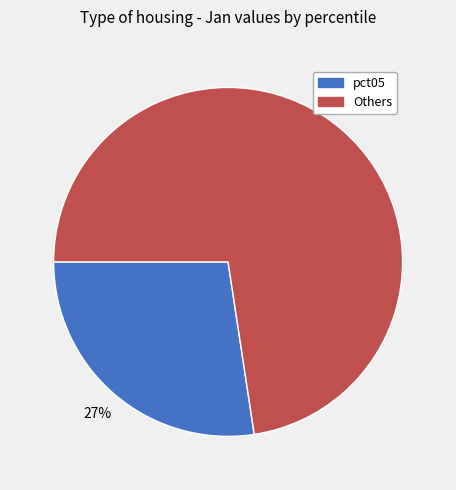

True or false: Others accounts for 73% of the total.

True